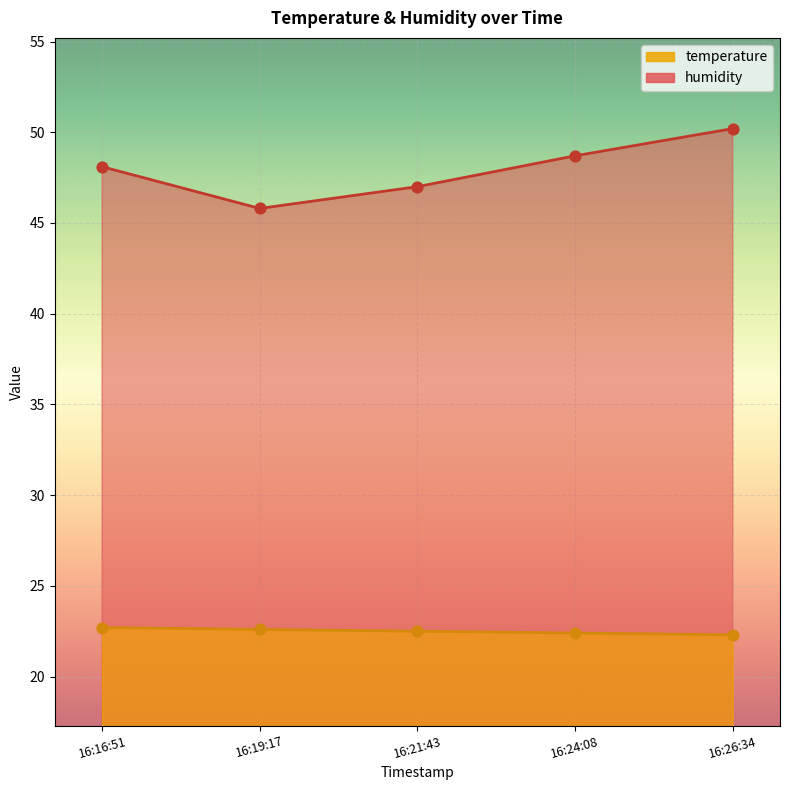

What is the total value across all series at 16:16:51?

70.8